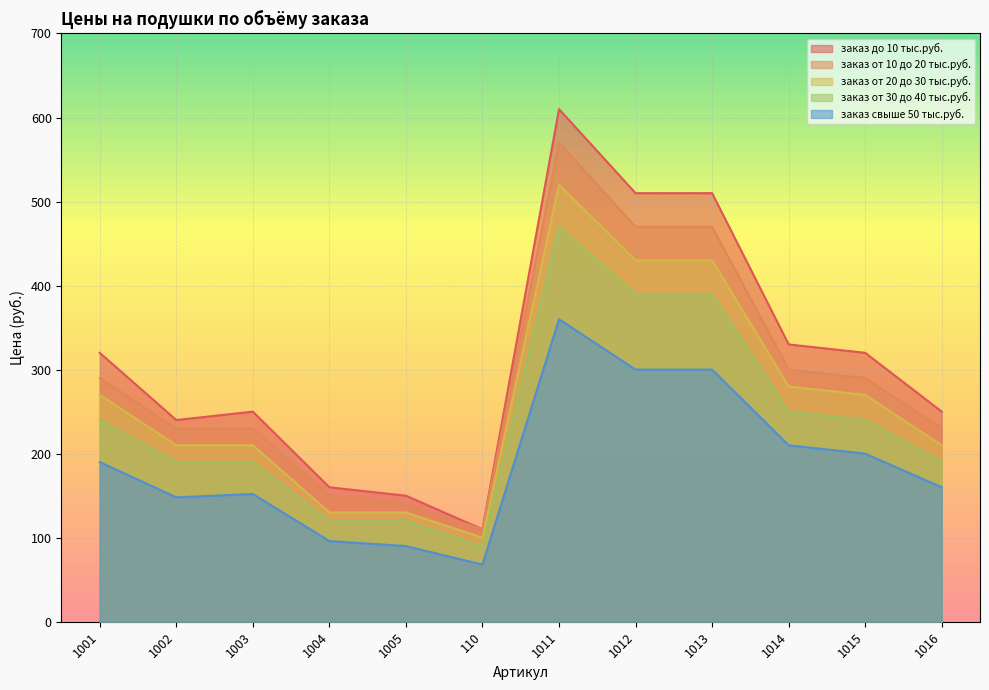

The value of заказ до 10 тыс.руб. at 1014 is 330. True or false?

True